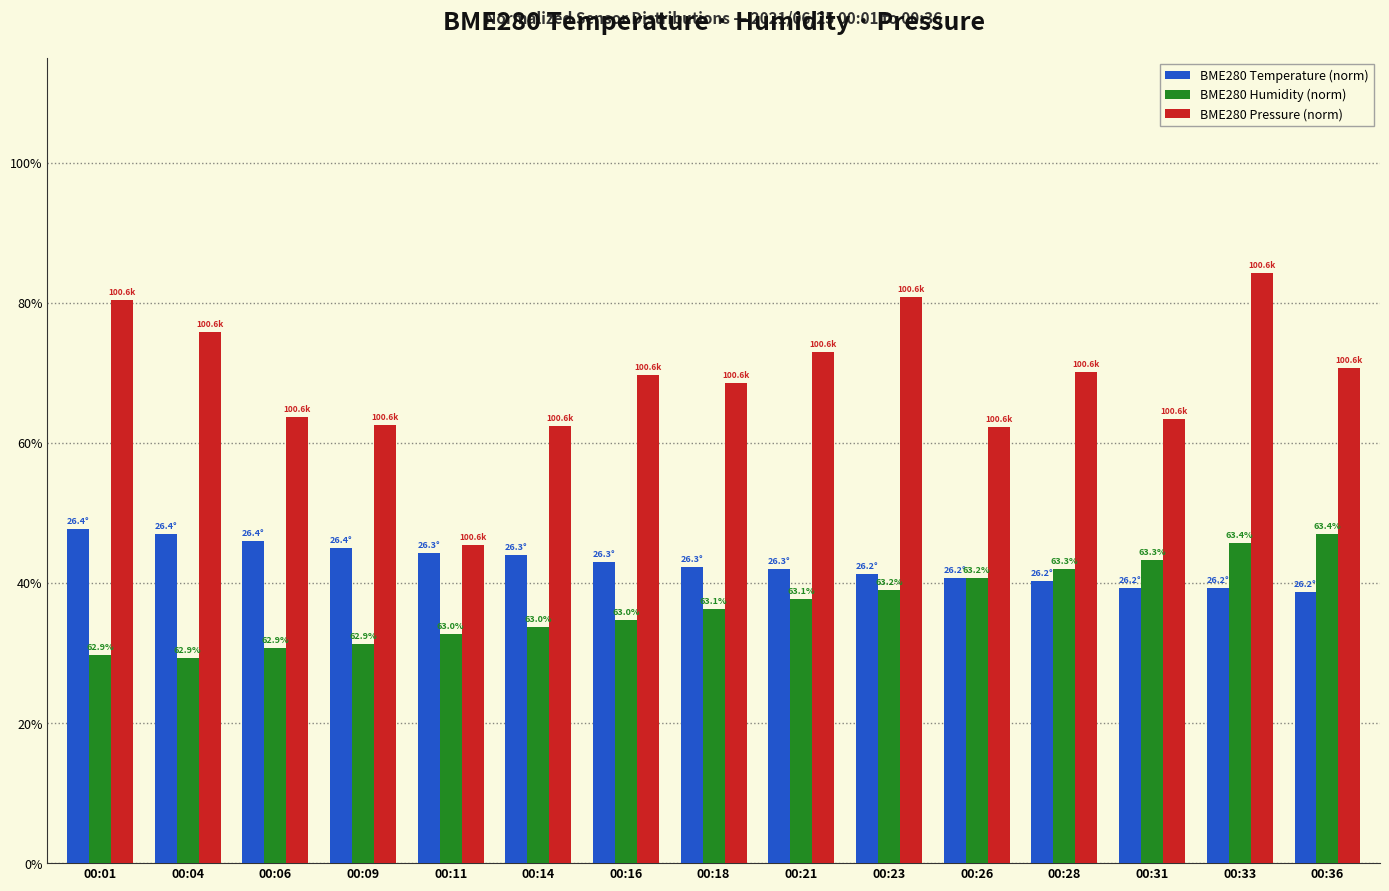

How many groups of bars are there?

15